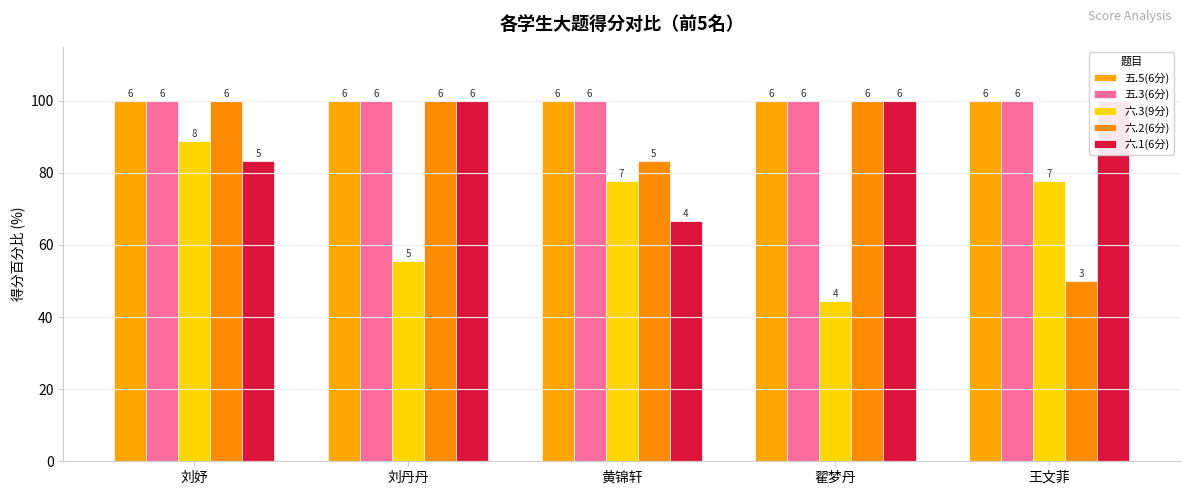

What is the label of the 3rd bar from the left?

黄锦轩